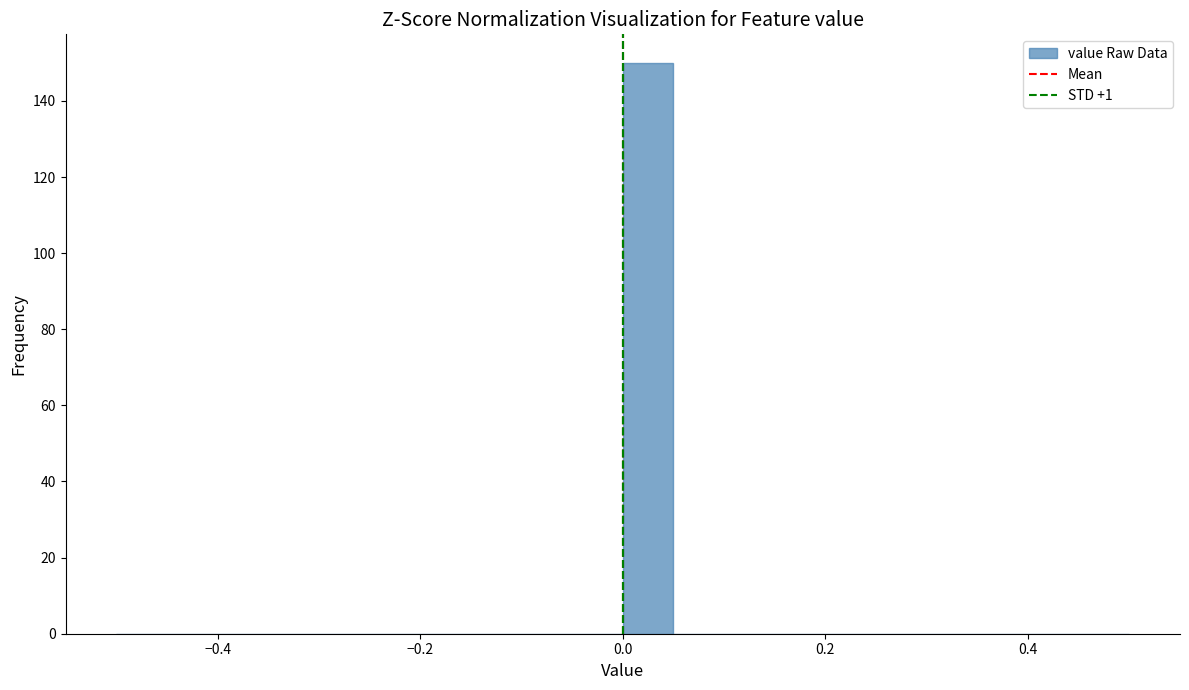

Read against the x-axis, roughly where is the centre of the tallest bar?

0.02